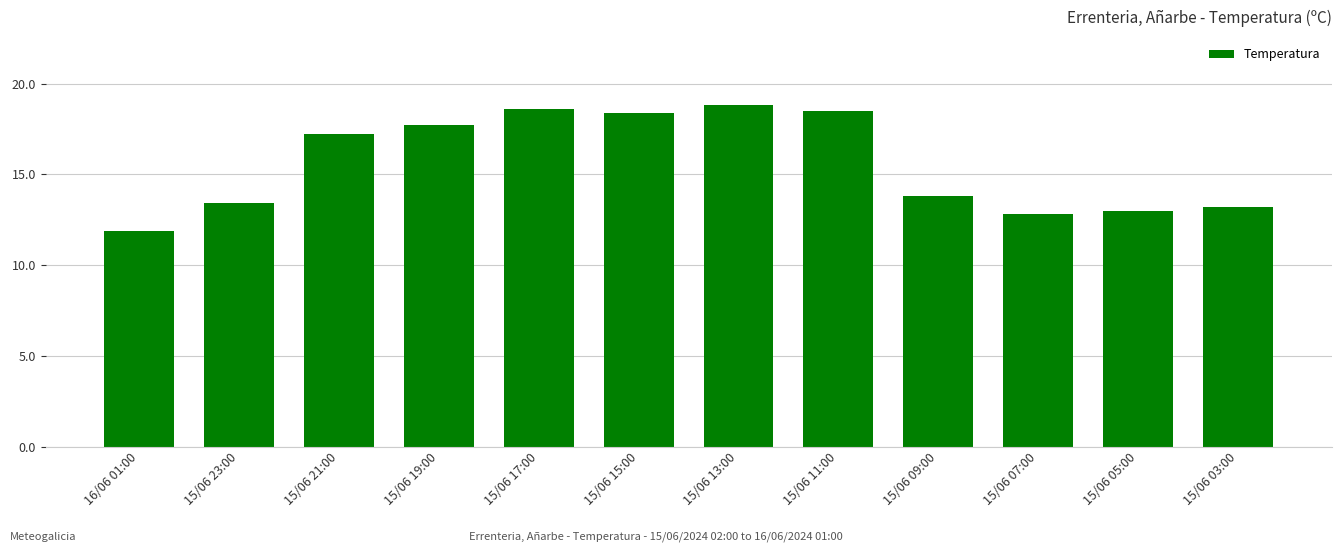

What position from the left is 16/06 01:00?

1